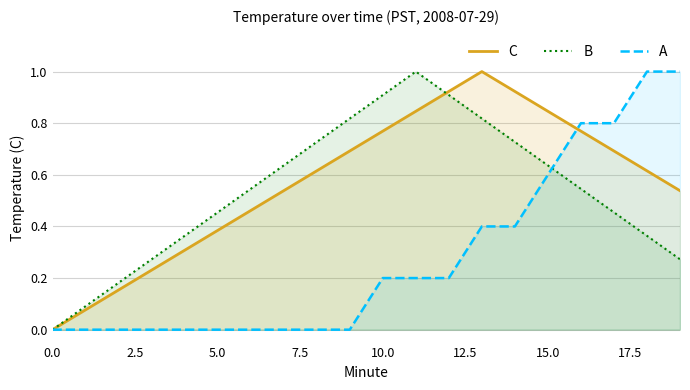

What is the maximum value shown in the chart?

1.0